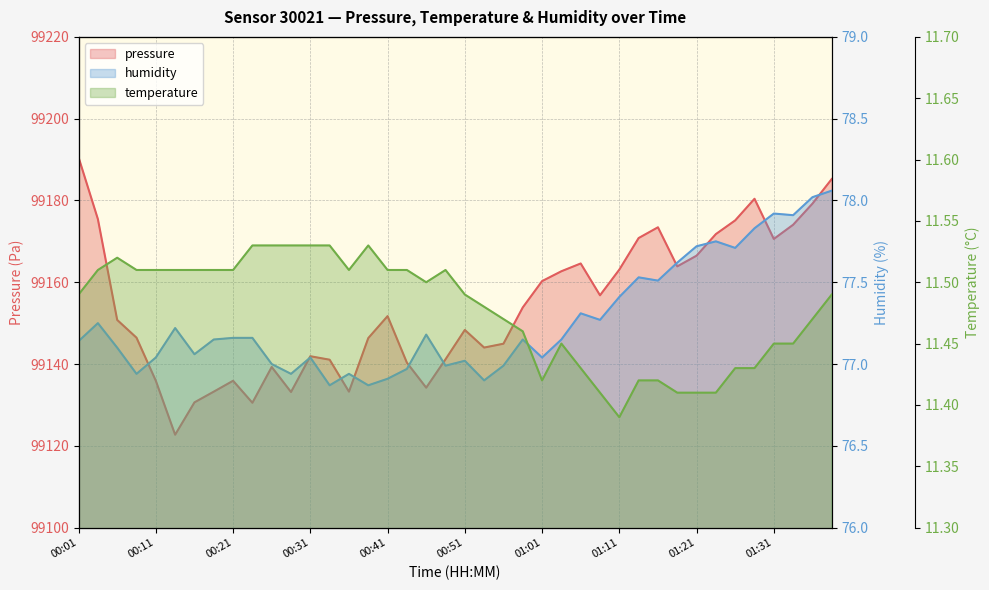

How many values in the pressure series exceed 99151?

20